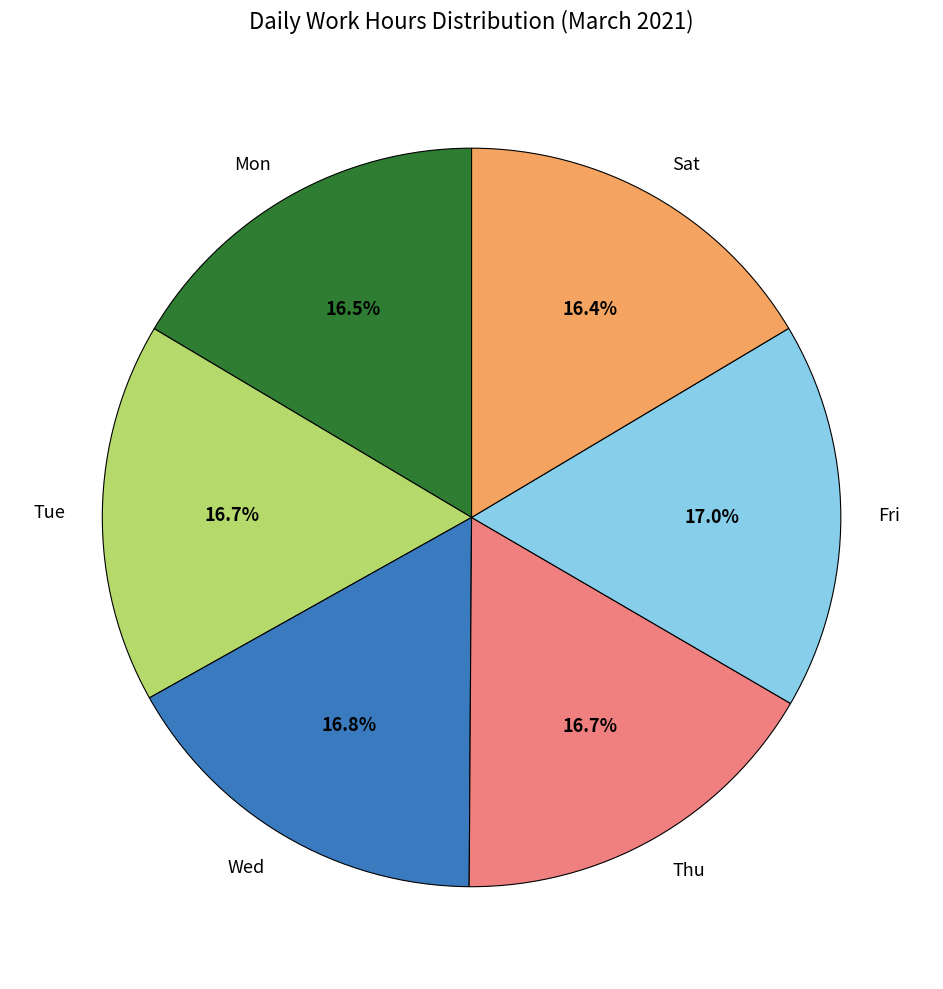

Combined, what portion of the pie is Sat and Mon?

32.9%